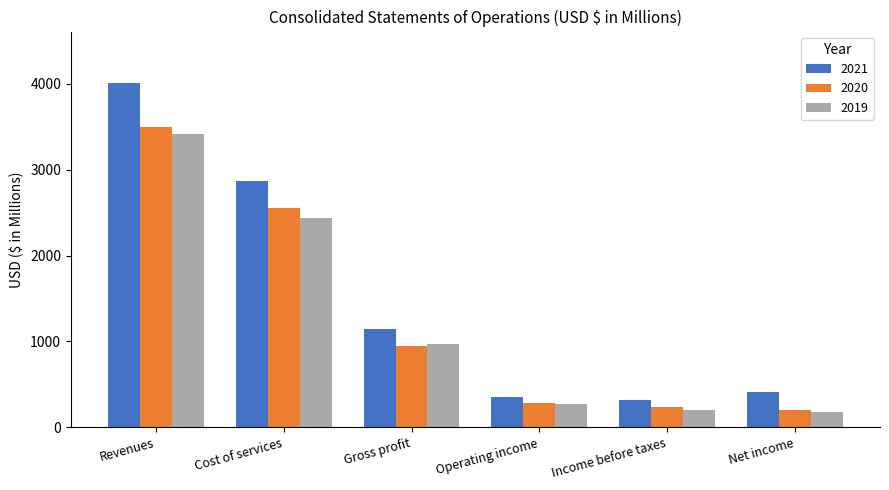

What is the average value of the 2021 series?

1515.5